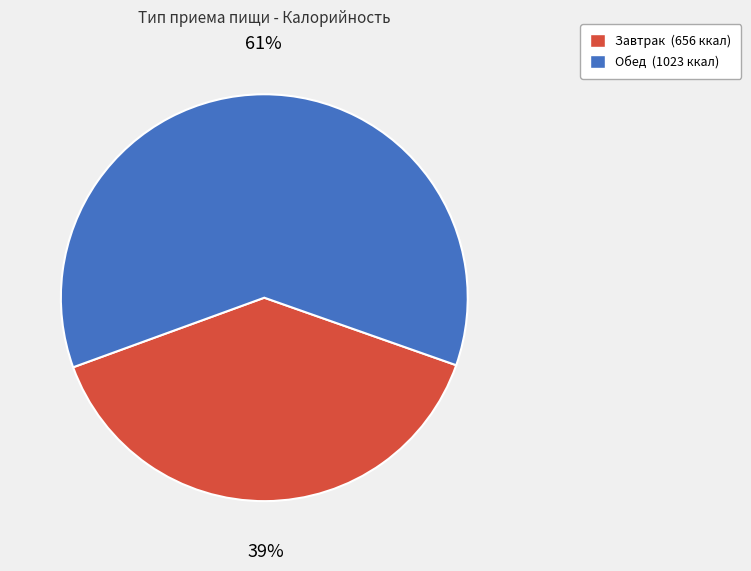

Is there a majority slice in this chart?

Yes